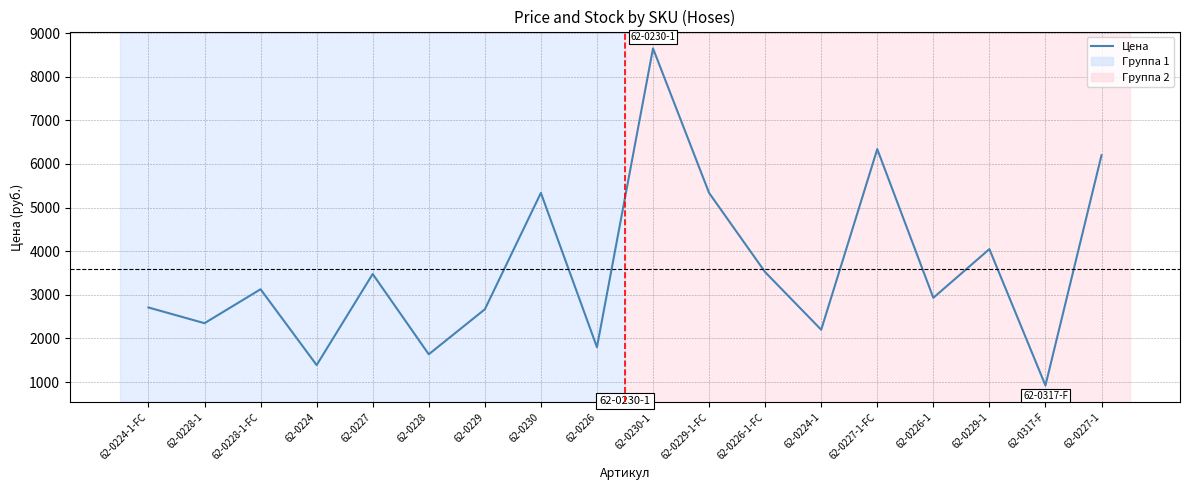

Which category has the lowest value across all series?

62-0317-F